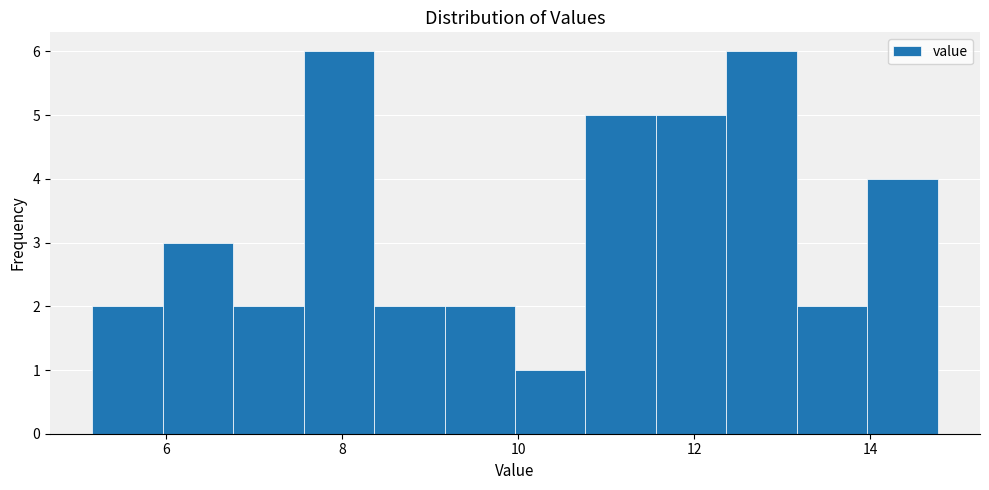

What is the height of the bar covering 8.4 to 9.2 on the x-axis? Neither the bar edges nor the heights are printed on the chart, so give them approximately, as read against the axes.

2